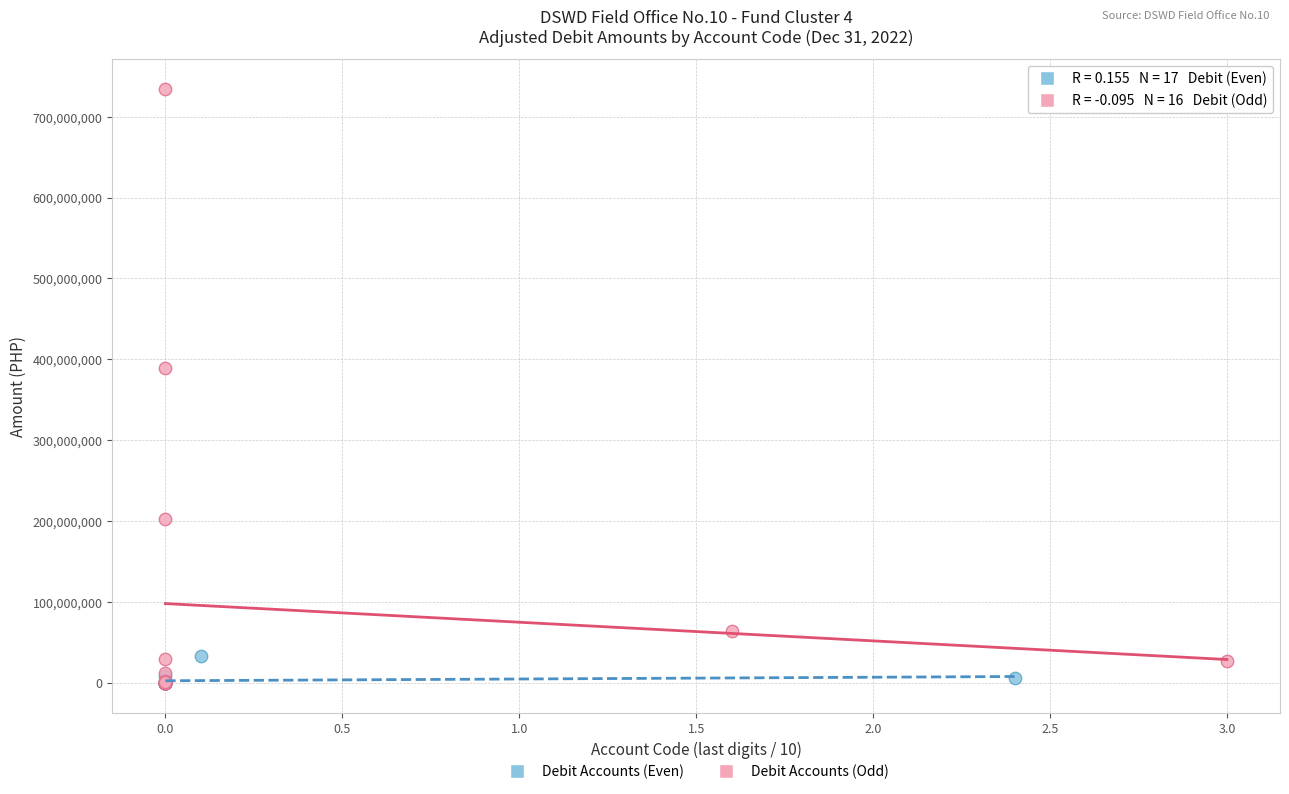

Which series reaches the maximum Y coordinate?

Debit Accounts (Odd)